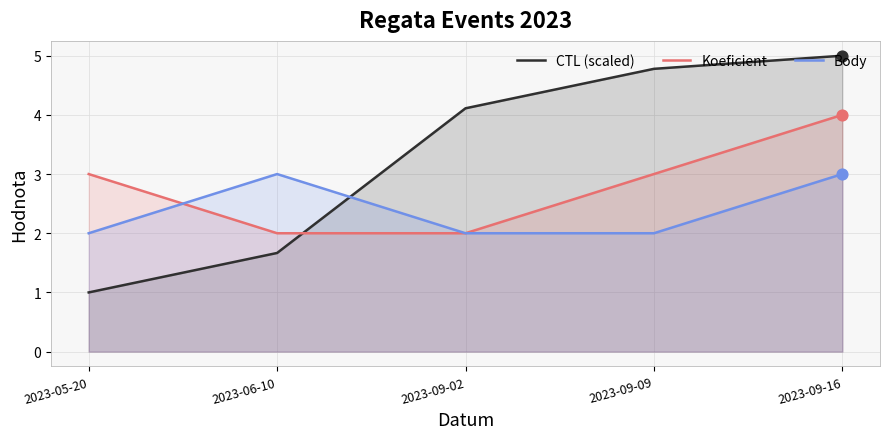

Which series has the widest spread of Y values?

CTL (scaled)